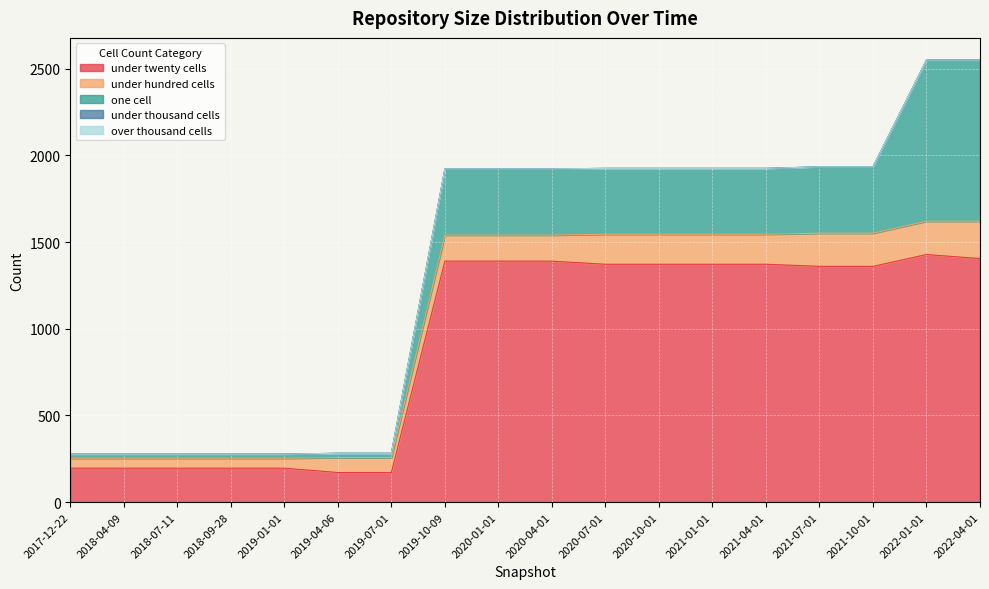

What position from the left is 2021-07-01?

15